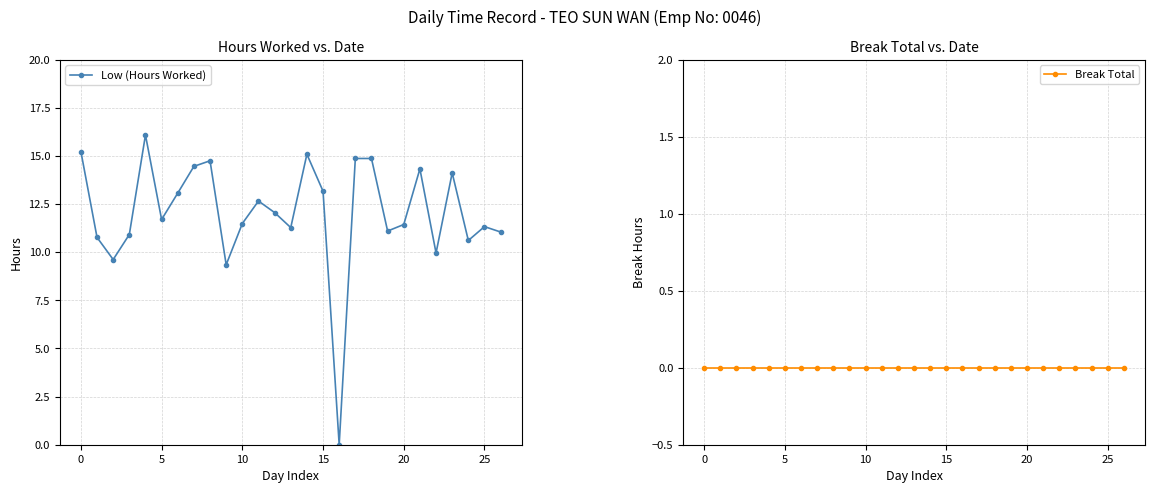

How many data points does each series have?

27